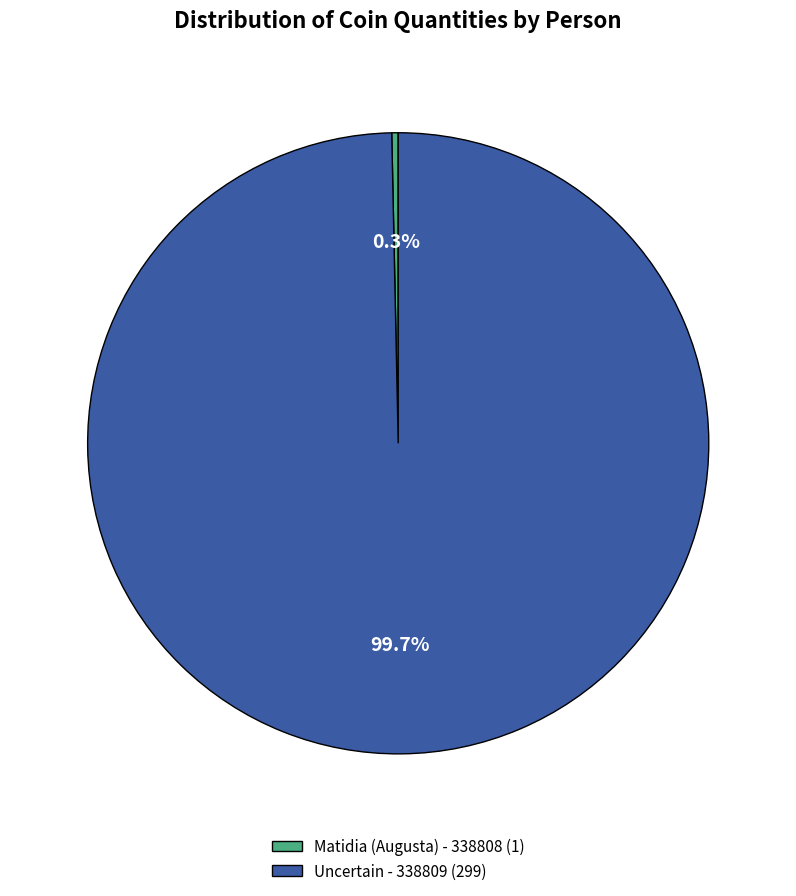

What percentage is NOT represented by Uncertain - 338809?

0.3%